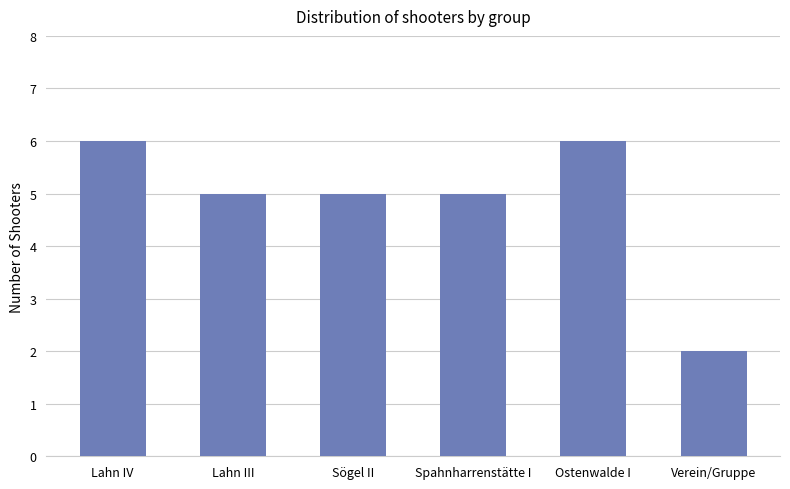

Which has a higher value, Verein/Gruppe or Ostenwalde I?

Ostenwalde I